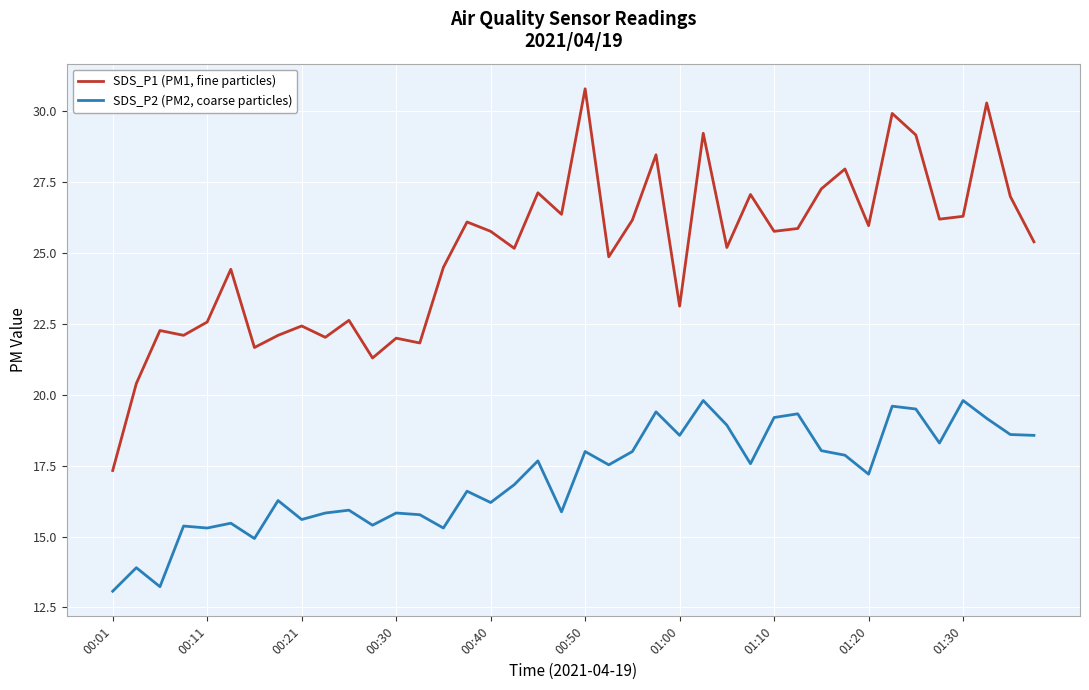

Which series has the largest total across all categories?

SDS_P1 (PM1, fine particles)